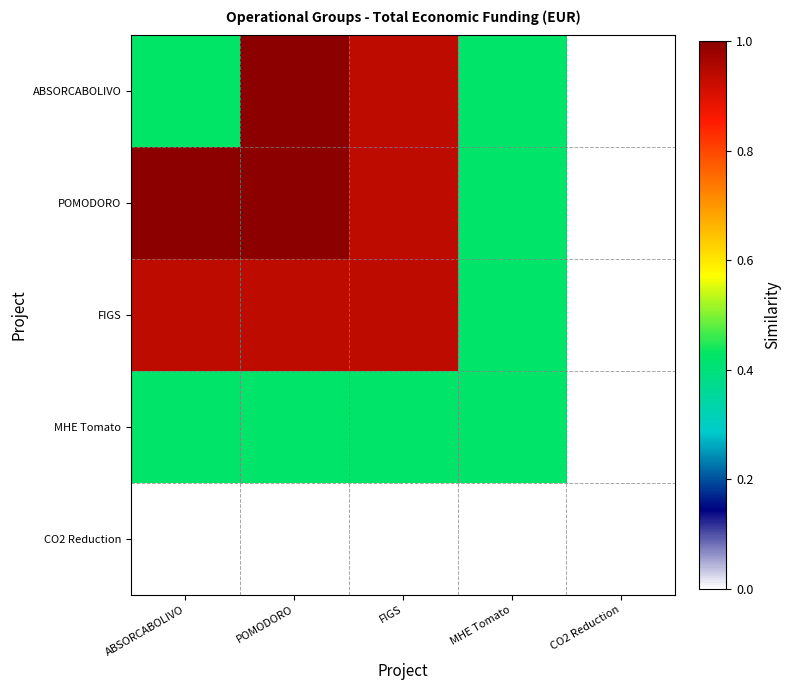

Reading left to right, transcribe all the data shown in this chart.

ABSORCABOLIVO: ABSORCABOLIVO=0.4	POMODORO=1.0	FIGS=0.9	MHE Tomato=0.4	CO2 Reduction=0.0
POMODORO: ABSORCABOLIVO=1.0	POMODORO=1.0	FIGS=0.9	MHE Tomato=0.4	CO2 Reduction=0.0
FIGS: ABSORCABOLIVO=0.9	POMODORO=0.9	FIGS=0.9	MHE Tomato=0.4	CO2 Reduction=0.0
MHE Tomato: ABSORCABOLIVO=0.4	POMODORO=0.4	FIGS=0.4	MHE Tomato=0.4	CO2 Reduction=0.0
CO2 Reduction: ABSORCABOLIVO=0.0	POMODORO=0.0	FIGS=0.0	MHE Tomato=0.0	CO2 Reduction=0.0